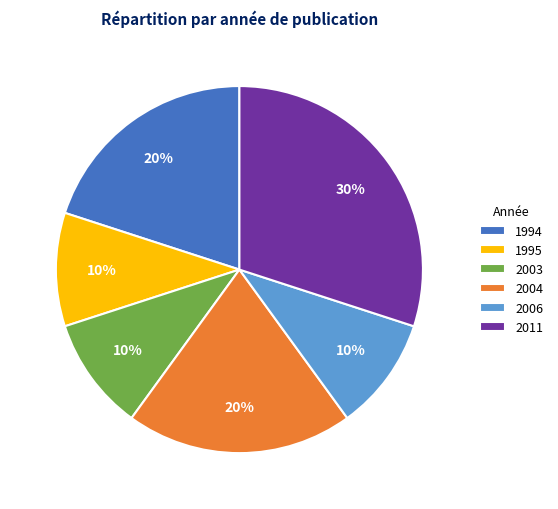

To the nearest percent, what is the difference between the largest and smallest slice percentages?

20%